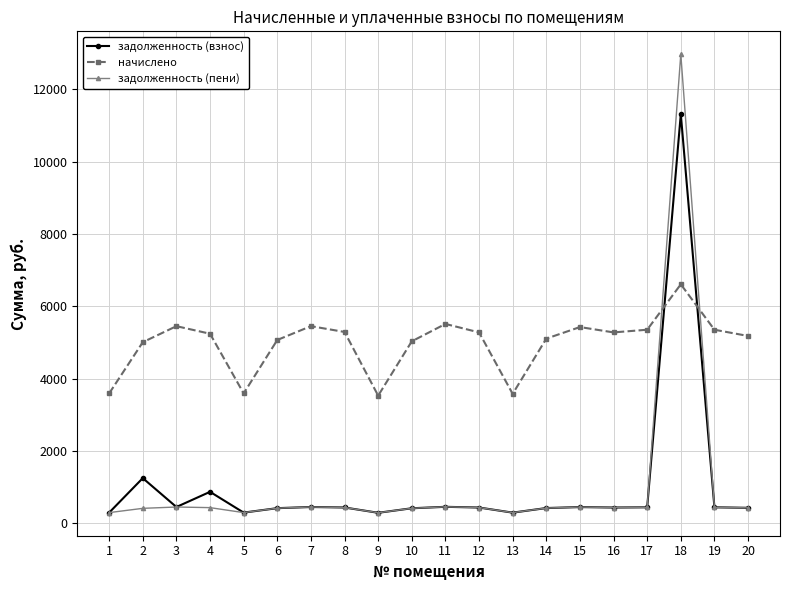

Which series ends up on top after the final intersection of задолженность (взнос) and начислено?

начислено